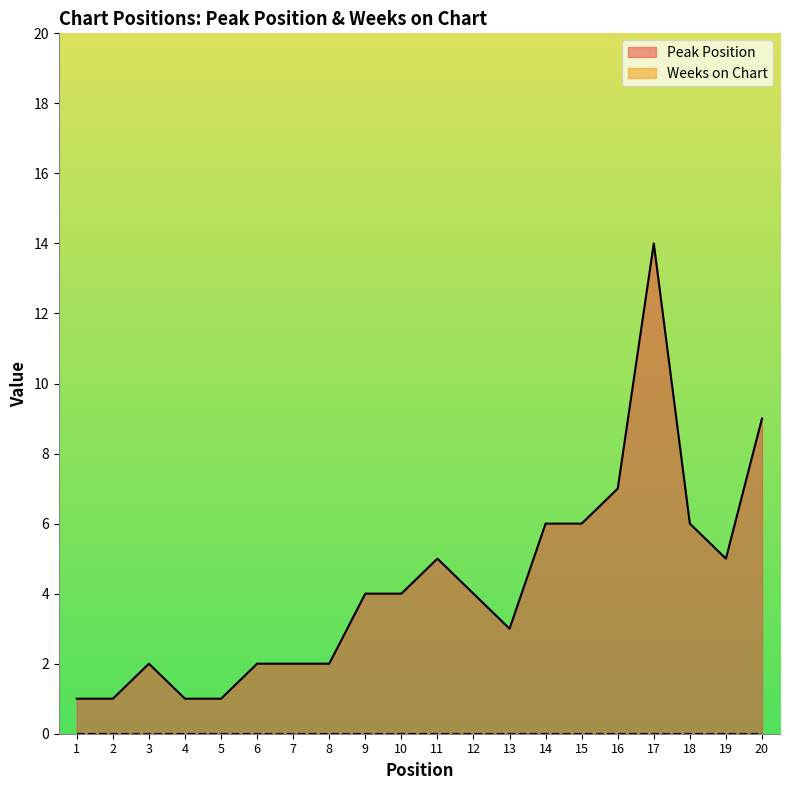

Reading left to right, extract all data points from this chart.

1	1	2	1	1	2	2	2	4	4	5	4	3	6	6	7	14	6	5	9